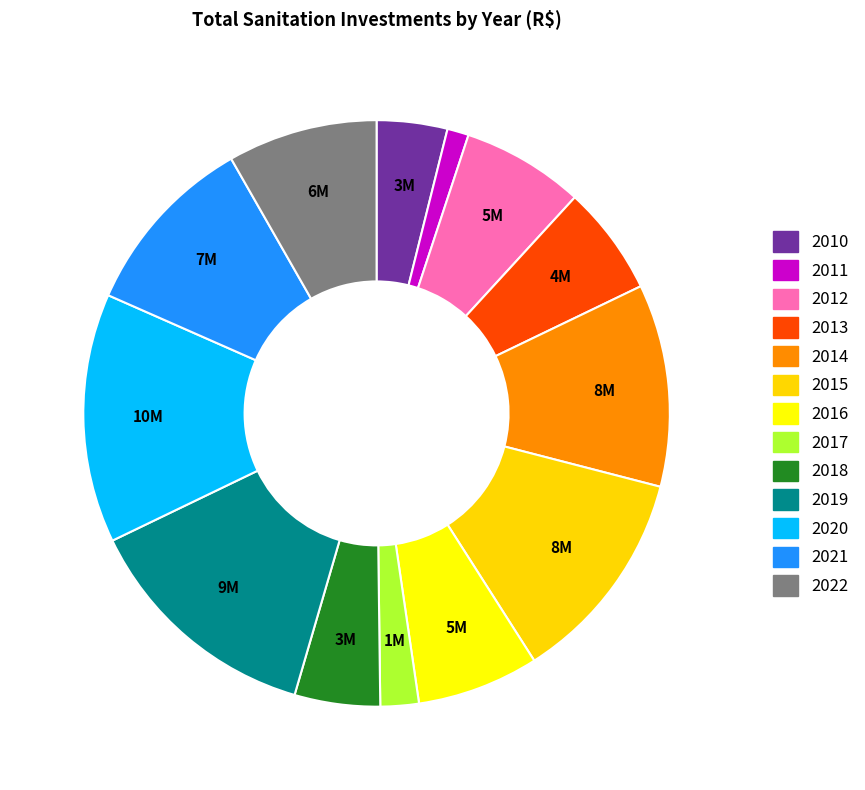

How many segments does this pie chart have?

13